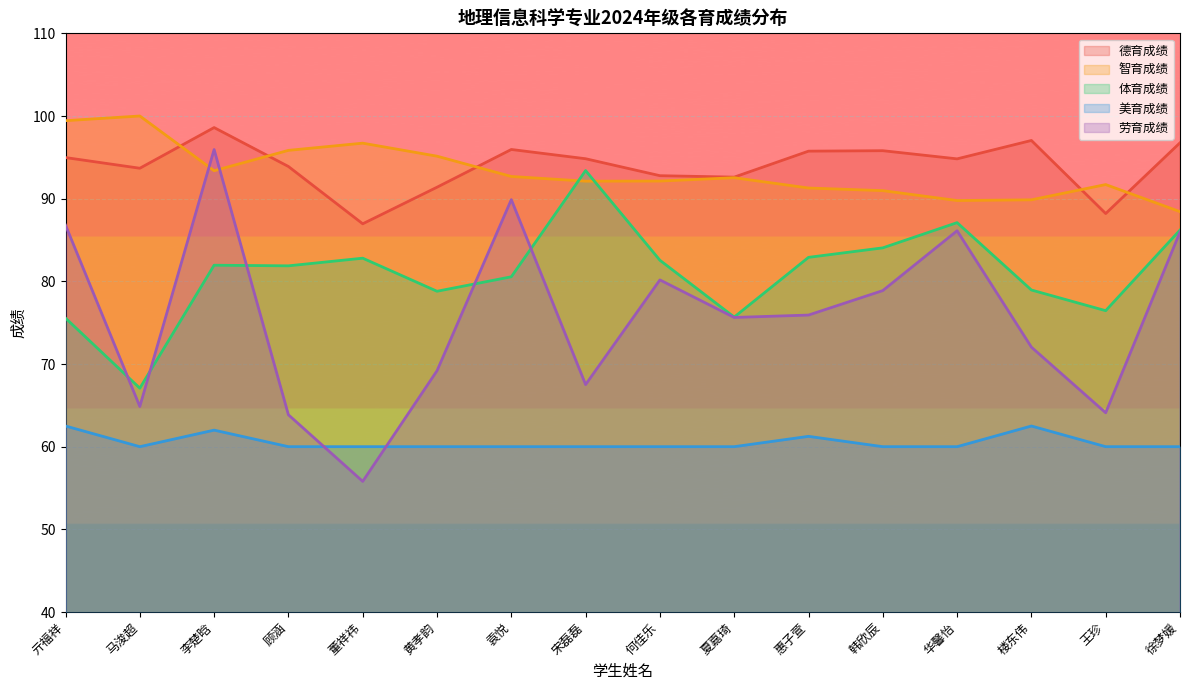

What is the total value across all series at 何佳乐?

407.6